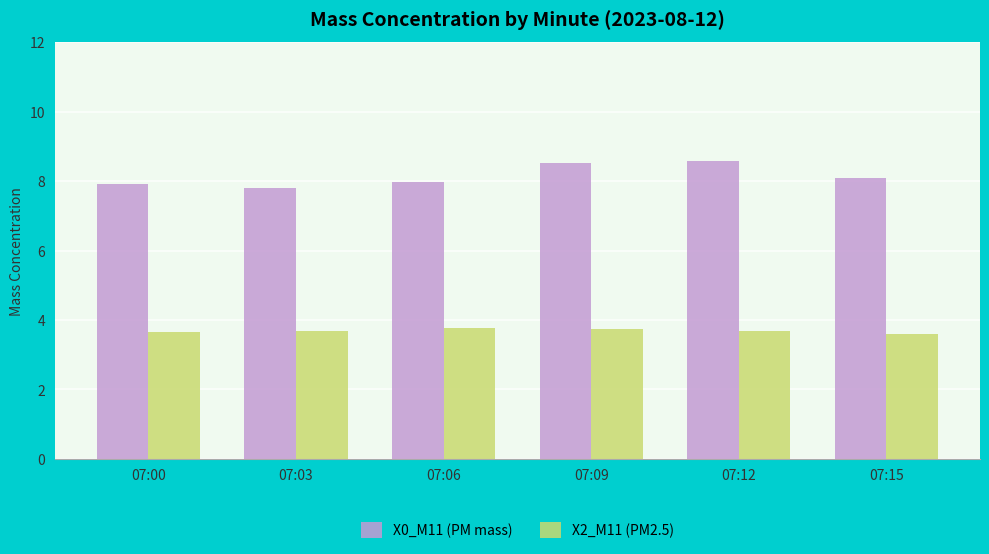

How many X2_M11 (PM2.5) values are between 3 and 4?

6